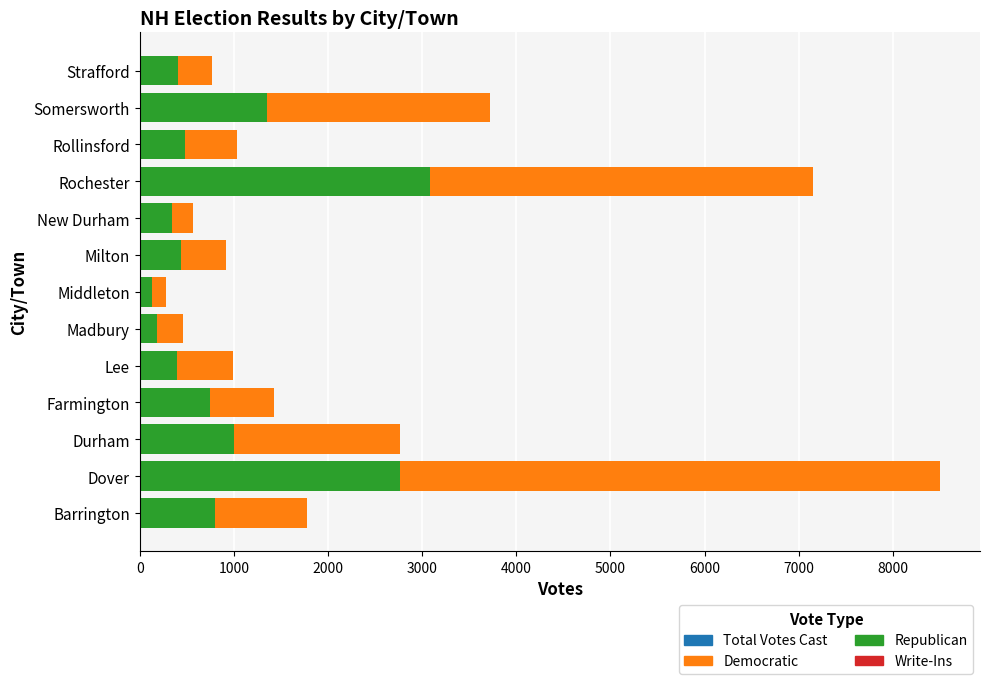

What is the difference between the maximum and minimum values in the Republican series?

2953.0